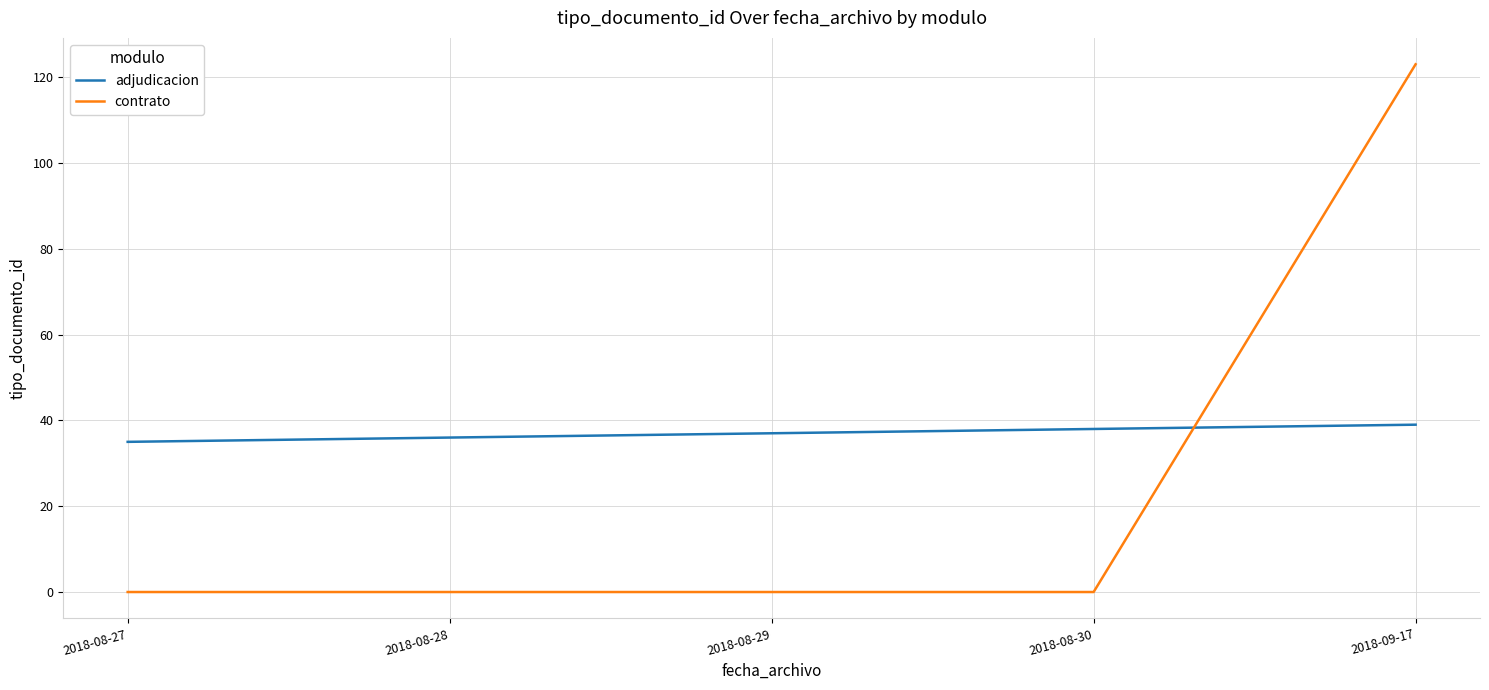

The value of adjudicacion at 2018-08-28 is 20. True or false?

False